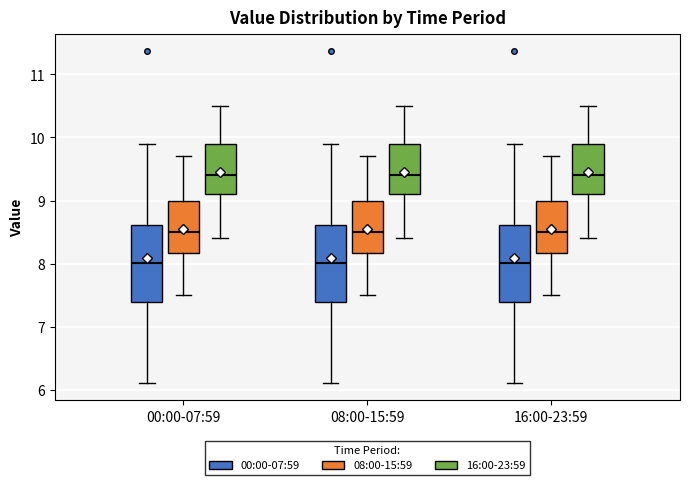

Where is the upper edge of the box for 16:00-23:59 (16:00-23:59) on the y-axis? The values are not printed on the chart, so give them approximately, as read against the axis.

9.9